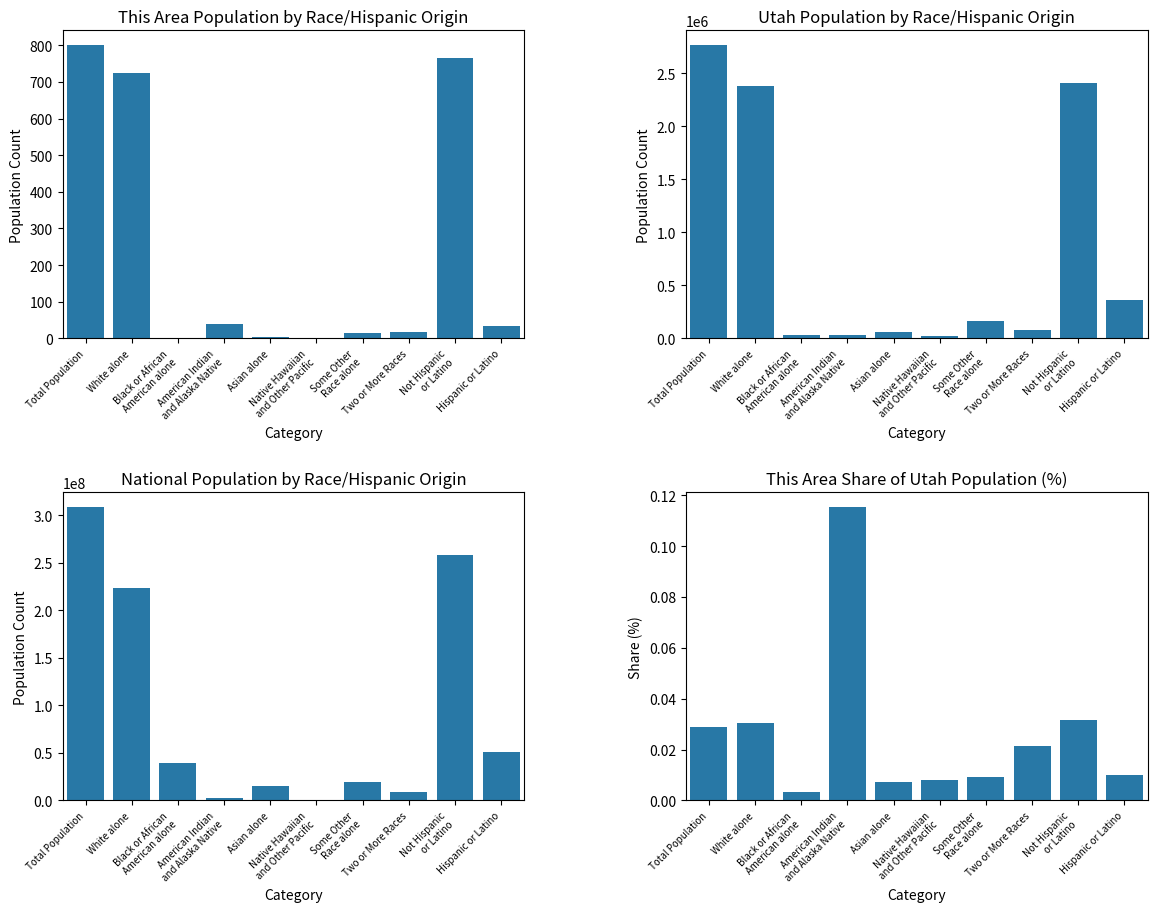

Between Total Population and Asian alone, which is larger?

Total Population